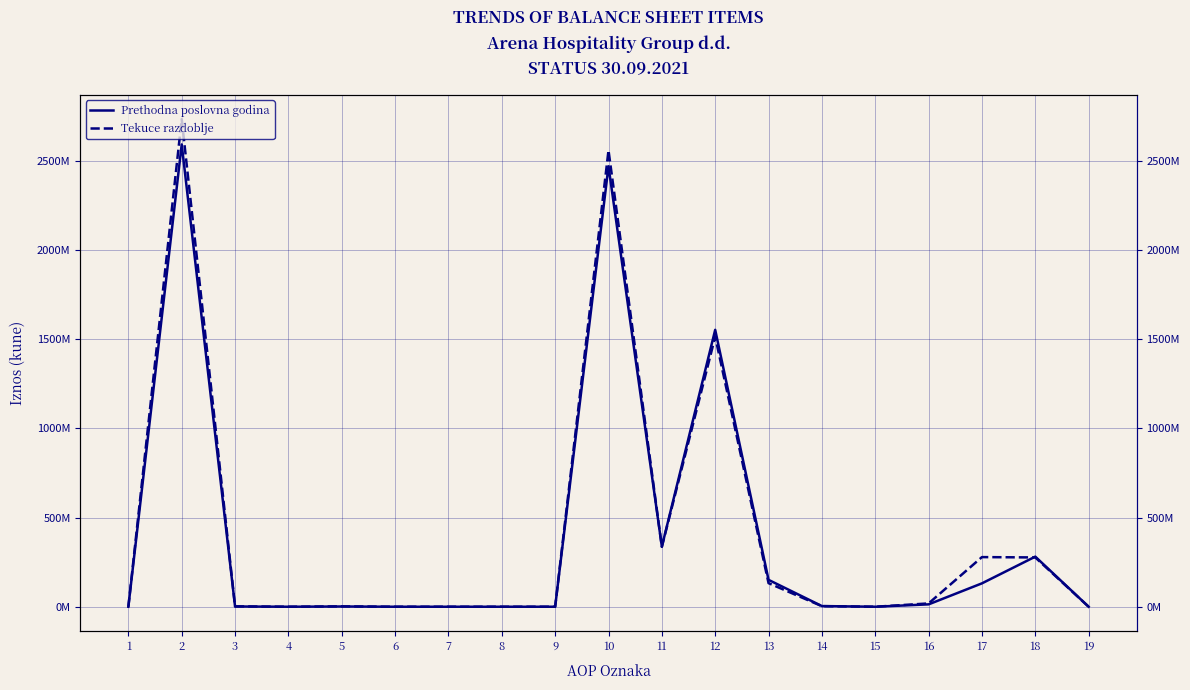

Which has a higher value, 17 or 12?

12